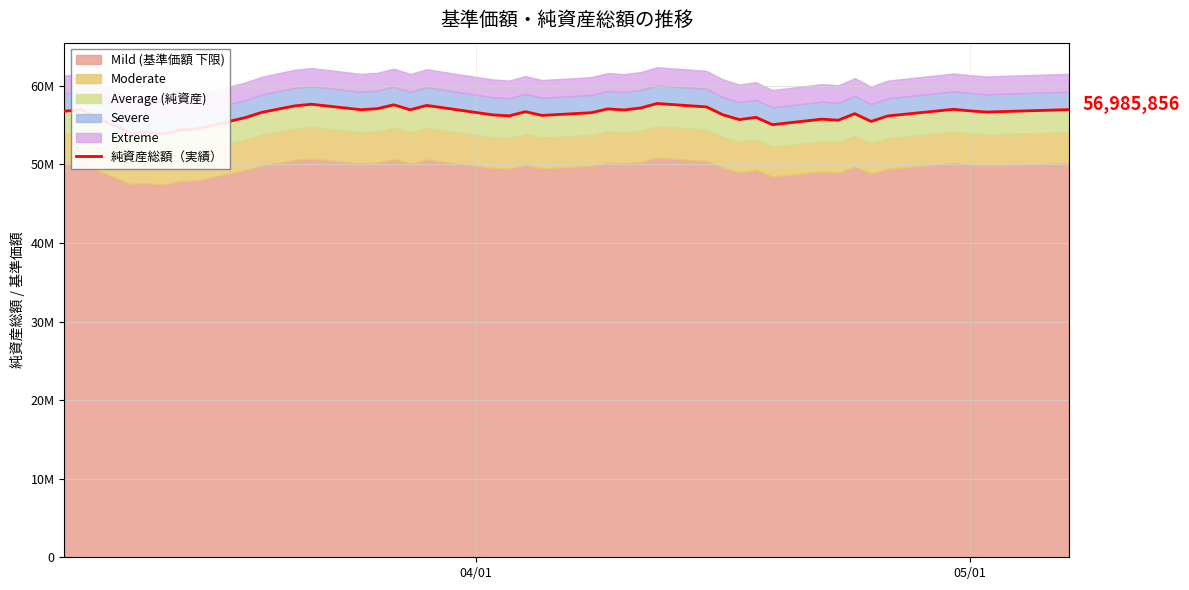

What is the difference between the maximum and second lowest values?

3781837